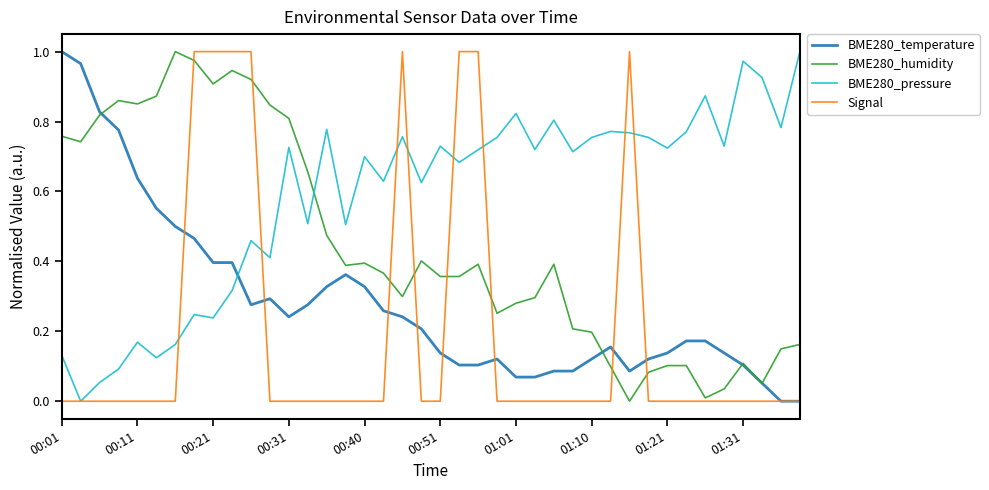

How many times do BME280_pressure and BME280_humidity cross each other?

1